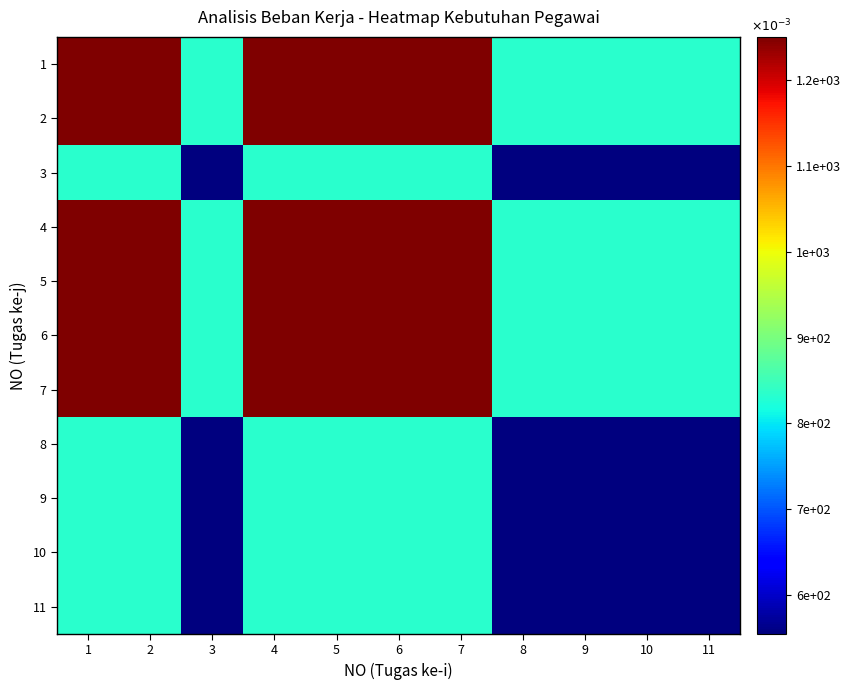

Reading right to left, list all the values displayed in this chart.

1: 11=0.8	10=0.8	9=0.8	8=0.8	7=1.2	6=1.2	5=1.2	4=1.2	3=0.8	2=1.2	1=1.2
2: 11=0.8	10=0.8	9=0.8	8=0.8	7=1.2	6=1.2	5=1.2	4=1.2	3=0.8	2=1.2	1=1.2
3: 11=0.6	10=0.6	9=0.6	8=0.6	7=0.8	6=0.8	5=0.8	4=0.8	3=0.6	2=0.8	1=0.8
4: 11=0.8	10=0.8	9=0.8	8=0.8	7=1.2	6=1.2	5=1.2	4=1.2	3=0.8	2=1.2	1=1.2
5: 11=0.8	10=0.8	9=0.8	8=0.8	7=1.2	6=1.2	5=1.2	4=1.2	3=0.8	2=1.2	1=1.2
6: 11=0.8	10=0.8	9=0.8	8=0.8	7=1.2	6=1.2	5=1.2	4=1.2	3=0.8	2=1.2	1=1.2
7: 11=0.8	10=0.8	9=0.8	8=0.8	7=1.2	6=1.2	5=1.2	4=1.2	3=0.8	2=1.2	1=1.2
8: 11=0.6	10=0.6	9=0.6	8=0.6	7=0.8	6=0.8	5=0.8	4=0.8	3=0.6	2=0.8	1=0.8
9: 11=0.6	10=0.6	9=0.6	8=0.6	7=0.8	6=0.8	5=0.8	4=0.8	3=0.6	2=0.8	1=0.8
10: 11=0.6	10=0.6	9=0.6	8=0.6	7=0.8	6=0.8	5=0.8	4=0.8	3=0.6	2=0.8	1=0.8
11: 11=0.6	10=0.6	9=0.6	8=0.6	7=0.8	6=0.8	5=0.8	4=0.8	3=0.6	2=0.8	1=0.8